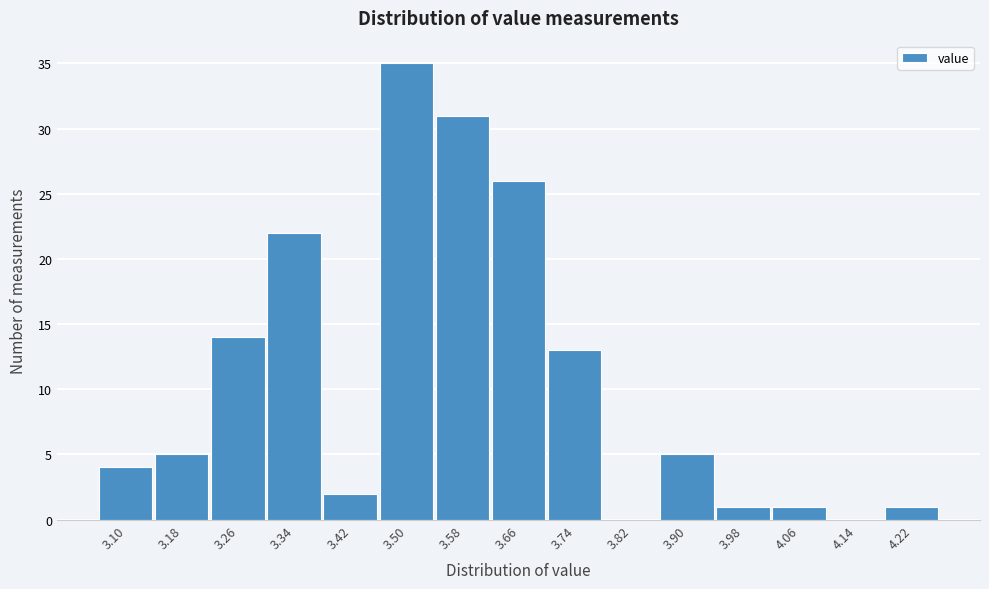

Reading left to right, list all the values displayed in this chart.

3.10=4	3.18=5	3.26=14	3.34=22	3.42=2	3.50=35	3.58=31	3.66=26	3.74=13	3.82=0	3.90=5	3.98=1	4.06=1	4.14=0	4.22=1